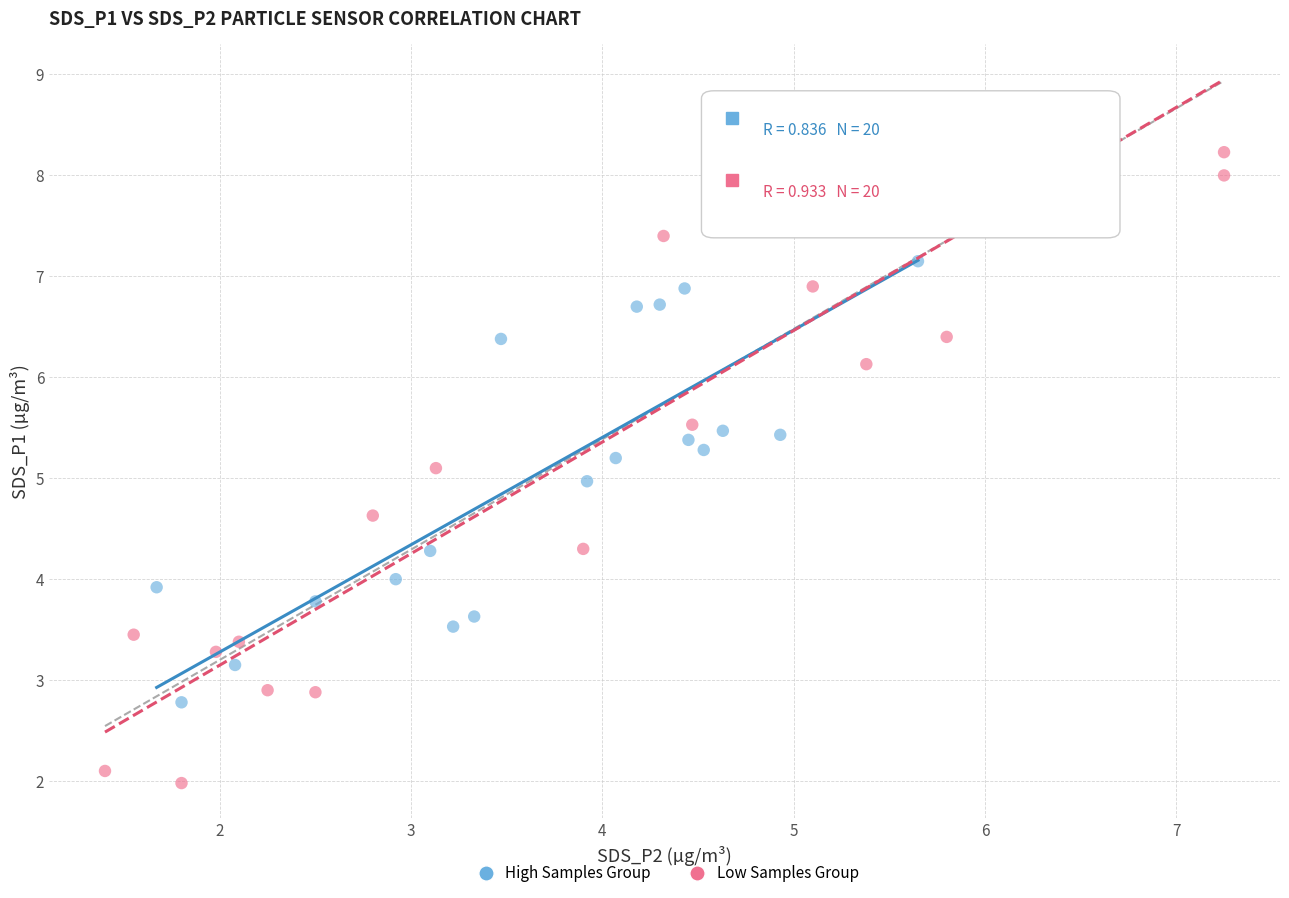

Which series contains the highest Y value?

Low Samples Group